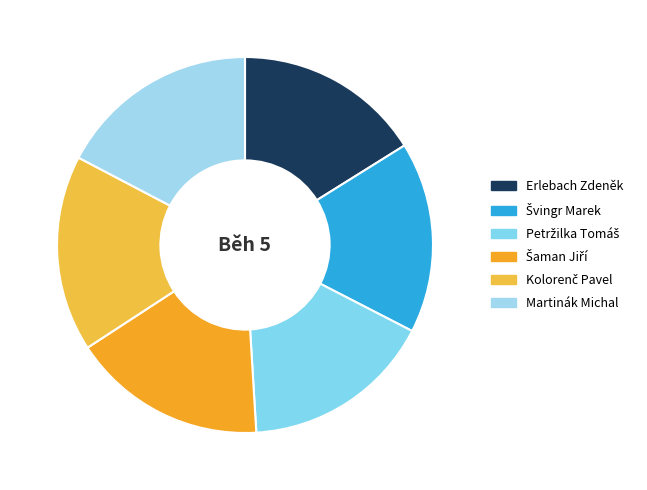

What is the largest slice in the pie chart?

Martinák Michal